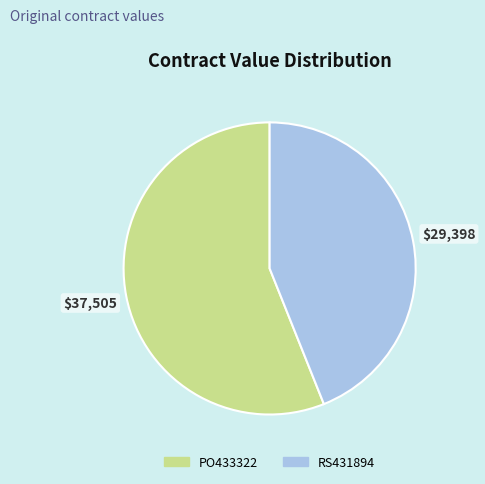

Between RS431894 and PO433322, which is larger?

PO433322